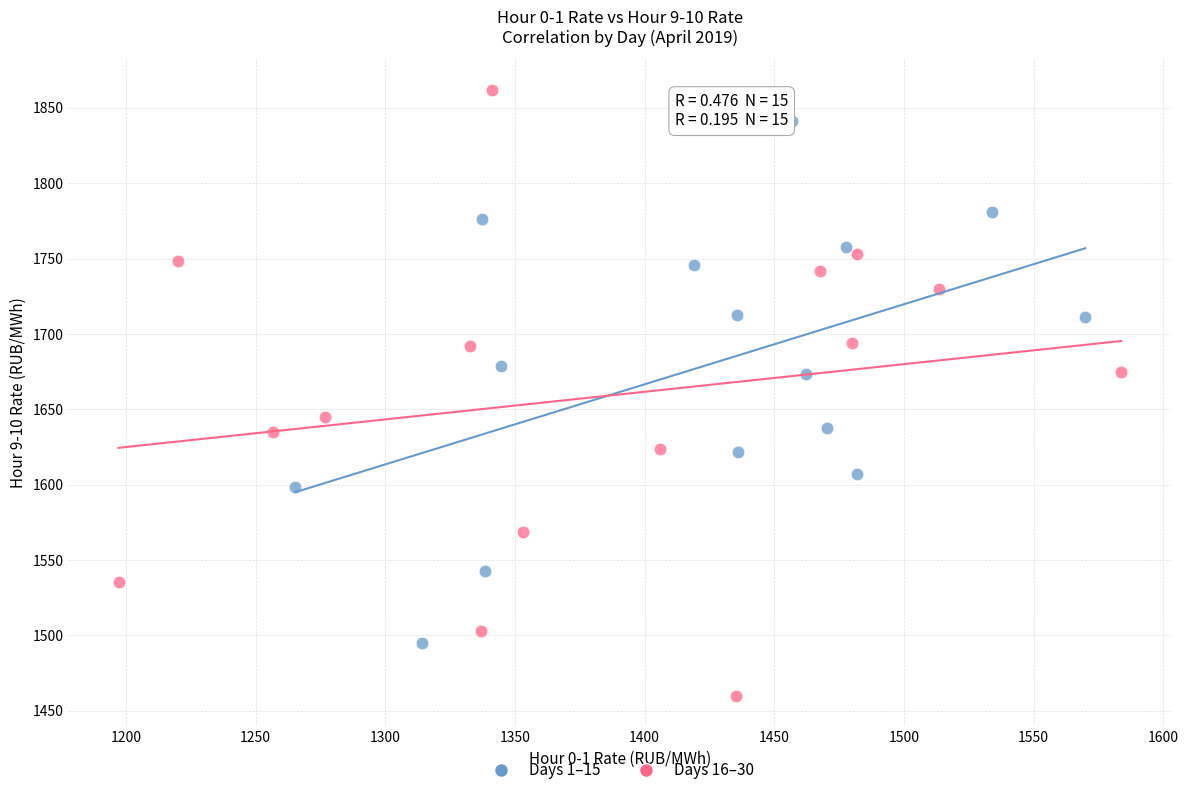

Which series contains the lowest Y value?

Days 16–30